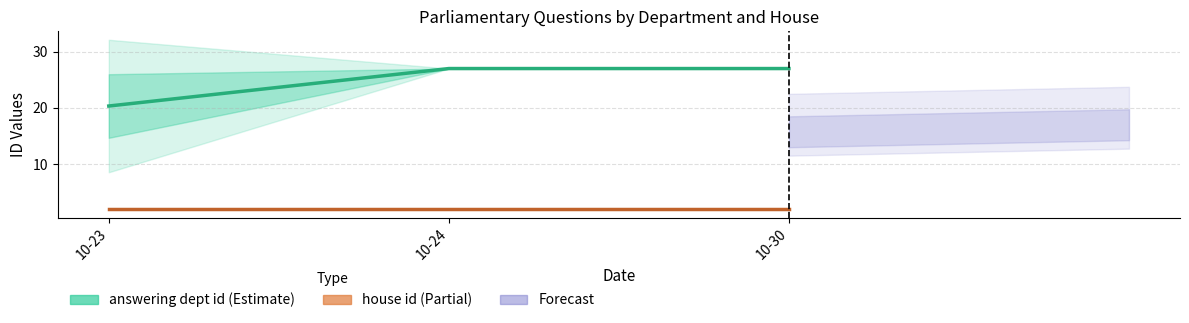

At how many categories does at least one series exceed 6?

3